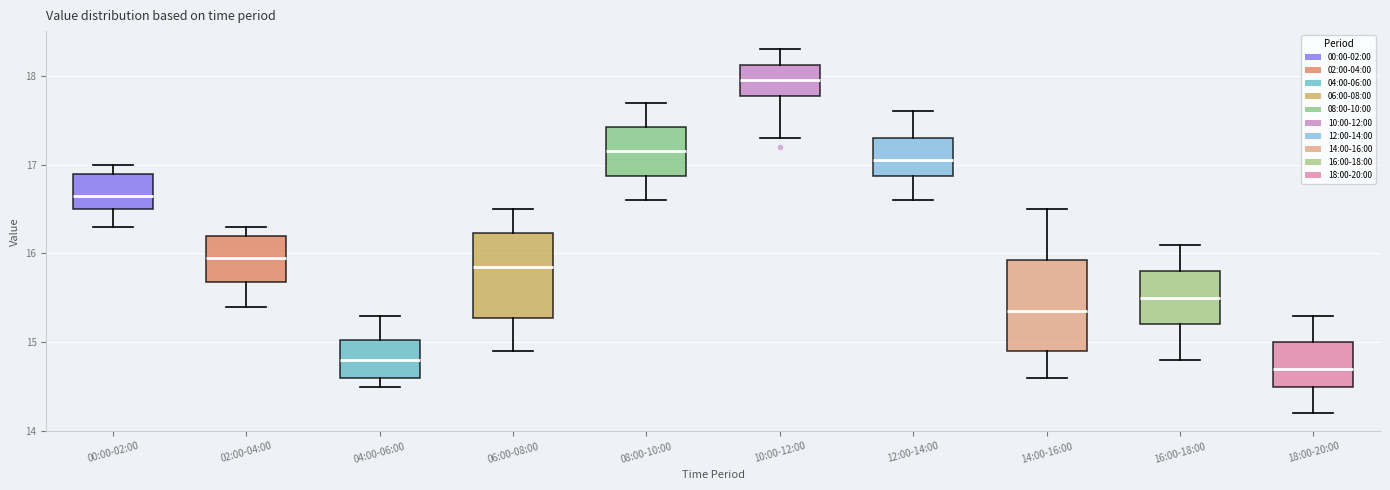

Which box's median line is the highest?

10:00-12:00